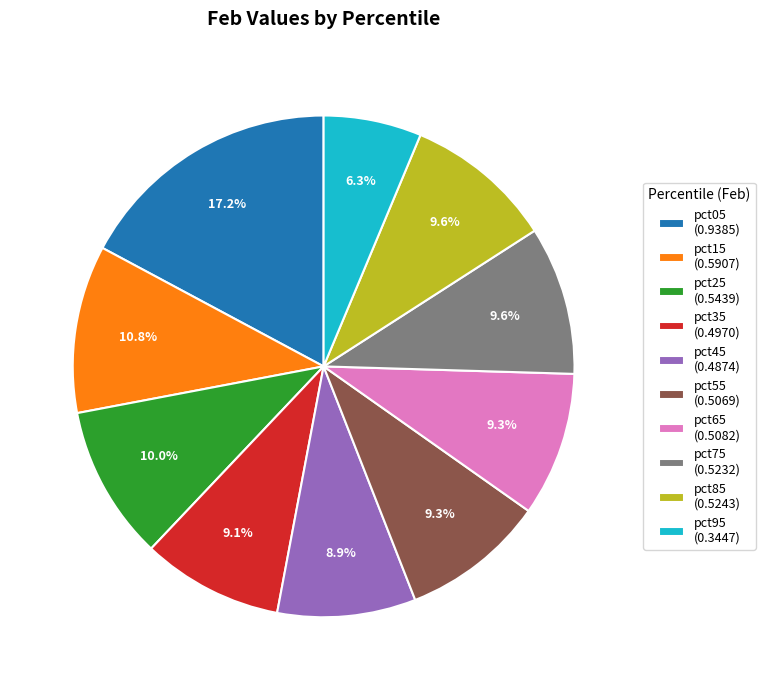

What percentage is the pct45 slice, to the nearest percent?

9%